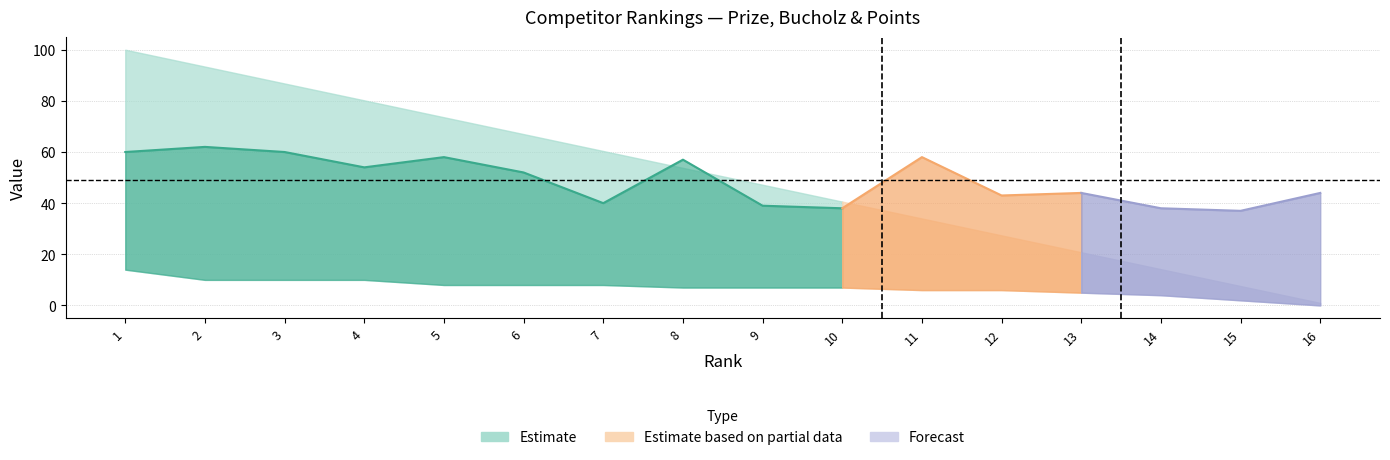

Is it true that Points equals 10.0 at 3?

True